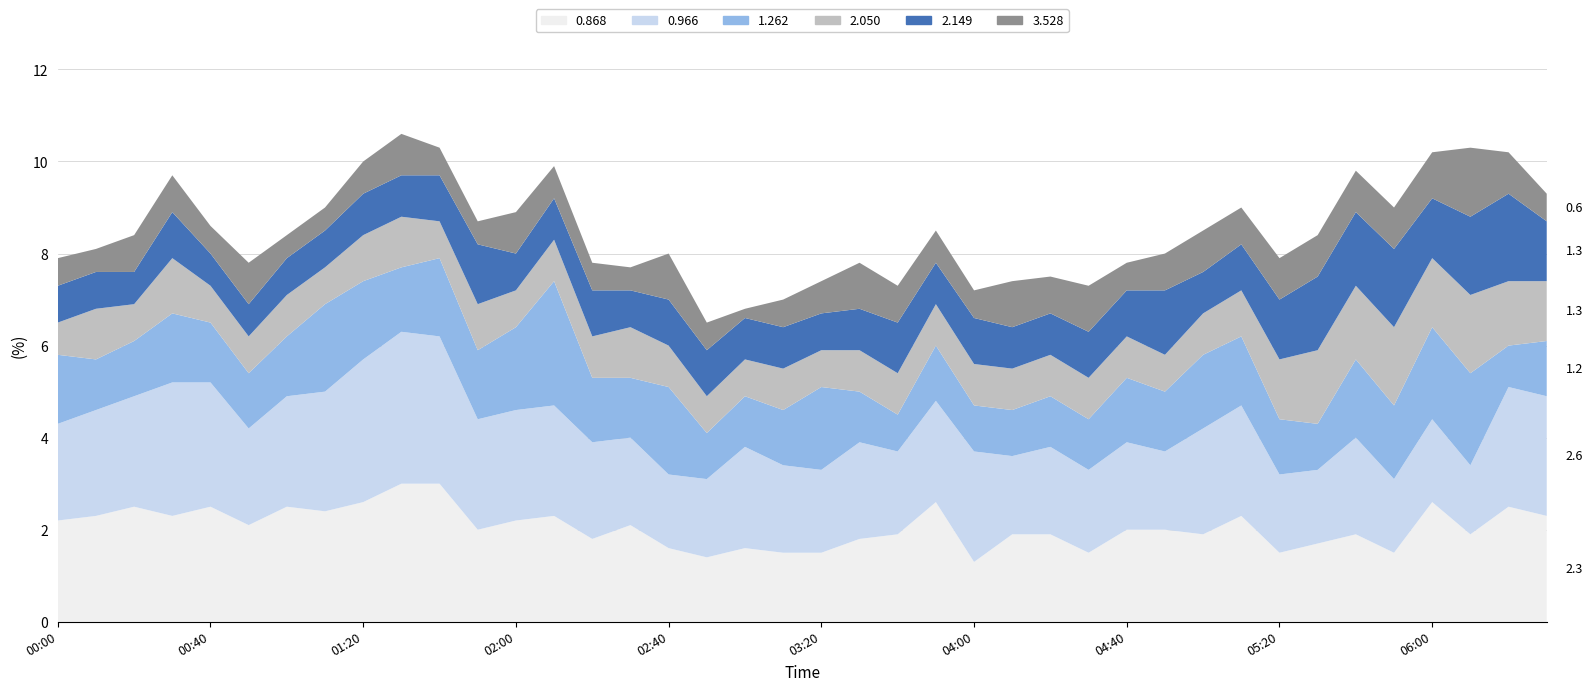

Reading left to right, transcribe all the data shown in this chart.

0.868: 2.2	2.3	2.5	2.3	2.5	2.1	2.5	2.4	2.6	3.0	3.0	2.0	2.2	2.3	1.8	2.1	1.6	1.4	1.6	1.5	1.5	1.8	1.9	2.6	1.3	1.9	1.9	1.5	2.0	2.0	1.9	2.3	1.5	1.7	1.9	1.5	2.6	1.9	2.5	2.3
0.966: 2.1	2.3	2.4	2.9	2.7	2.1	2.4	2.6	3.1	3.3	3.2	2.4	2.4	2.4	2.1	1.9	1.6	1.7	2.2	1.9	1.8	2.1	1.8	2.2	2.4	1.7	1.9	1.8	1.9	1.7	2.3	2.4	1.7	1.6	2.1	1.6	1.8	1.5	2.6	2.6
1.262: 1.5	1.1	1.2	1.5	1.3	1.2	1.3	1.9	1.7	1.4	1.7	1.5	1.8	2.7	1.4	1.3	1.9	1.0	1.1	1.2	1.8	1.1	0.8	1.2	1.0	1.0	1.1	1.1	1.4	1.3	1.6	1.5	1.2	1.0	1.7	1.6	2.0	2.0	0.9	1.2
2.050: 0.7	1.1	0.8	1.2	0.8	0.8	0.9	0.8	1.0	1.1	0.8	1.0	0.8	0.9	0.9	1.1	0.9	0.8	0.8	0.9	0.8	0.9	0.9	0.9	0.9	0.9	0.9	0.9	0.9	0.8	0.9	1.0	1.3	1.6	1.6	1.7	1.5	1.7	1.4	1.3
2.149: 0.8	0.8	0.7	1.0	0.7	0.7	0.8	0.8	0.9	0.9	1.0	1.3	0.8	0.9	1.0	0.8	1.0	1.0	0.9	0.9	0.8	0.9	1.1	0.9	1.0	0.9	0.9	1.0	1.0	1.4	0.9	1.0	1.3	1.6	1.6	1.7	1.3	1.7	1.9	1.3
3.528: 0.6	0.5	0.8	0.8	0.6	0.9	0.5	0.5	0.7	0.9	0.6	0.5	0.9	0.7	0.6	0.5	1.0	0.6	0.2	0.6	0.7	1.0	0.8	0.7	0.6	1.0	0.8	1.0	0.6	0.8	0.9	0.8	0.9	0.9	0.9	0.9	1.0	1.5	0.9	0.6